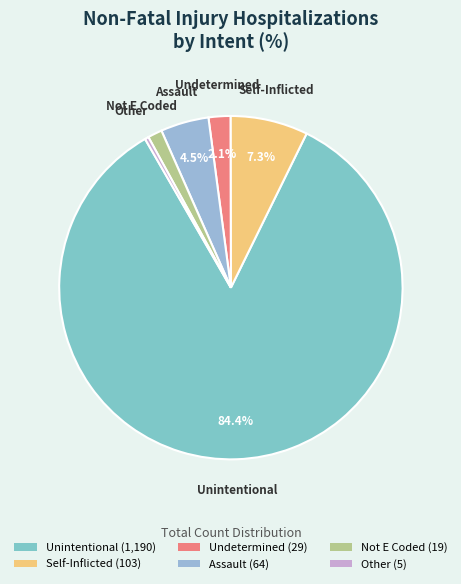

Is there a majority slice in this chart?

Yes